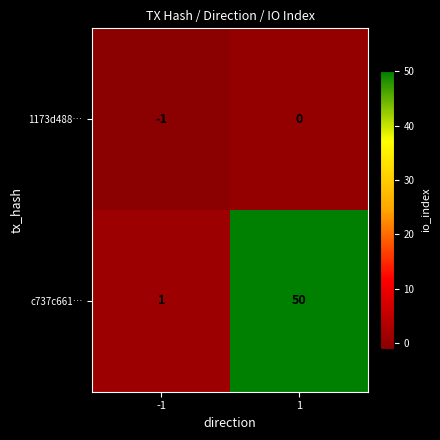

What is the difference between the highest and lowest values at 1?

50